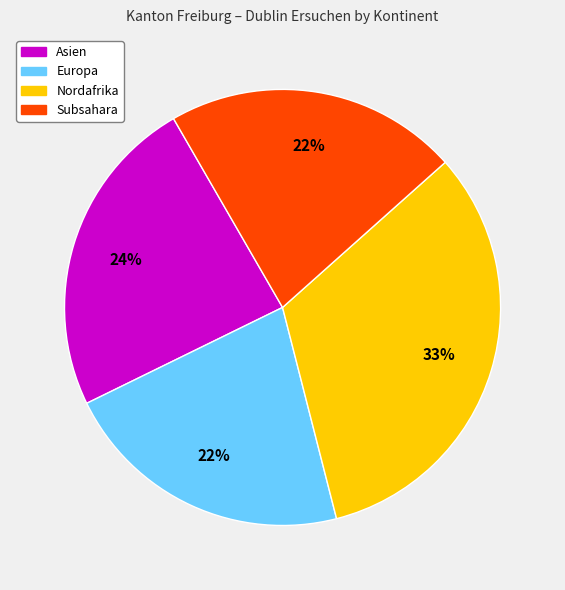

Is there any slice that represents more than half of the pie?

No